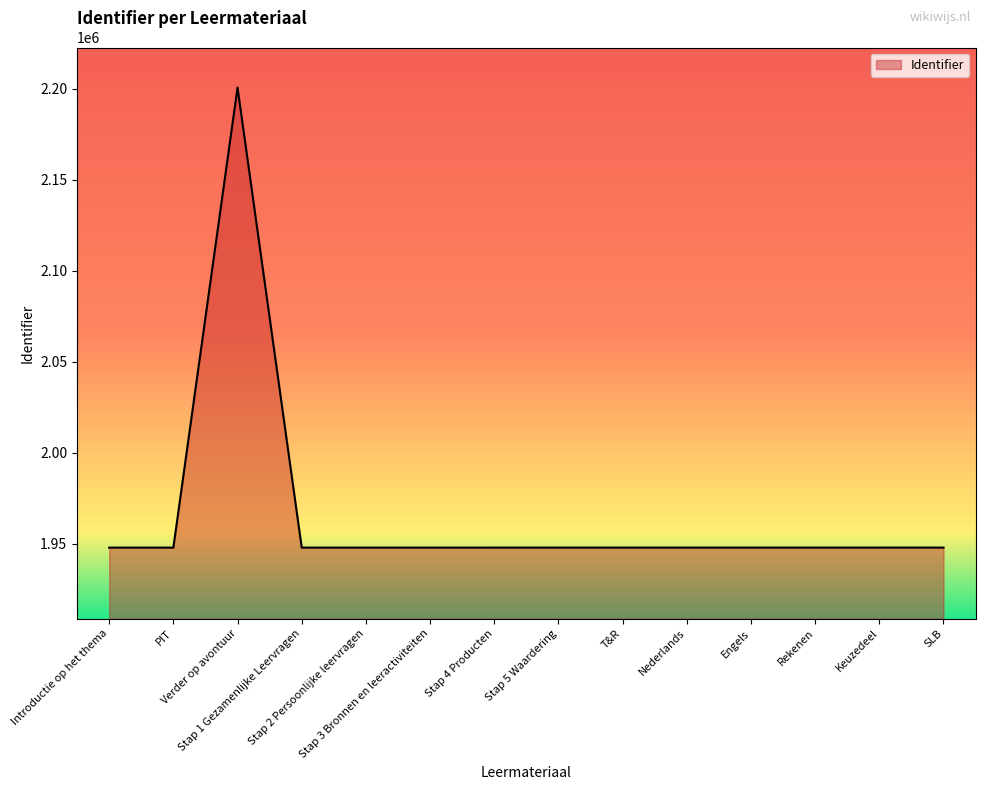

What is the difference between the maximum and minimum values?

252578